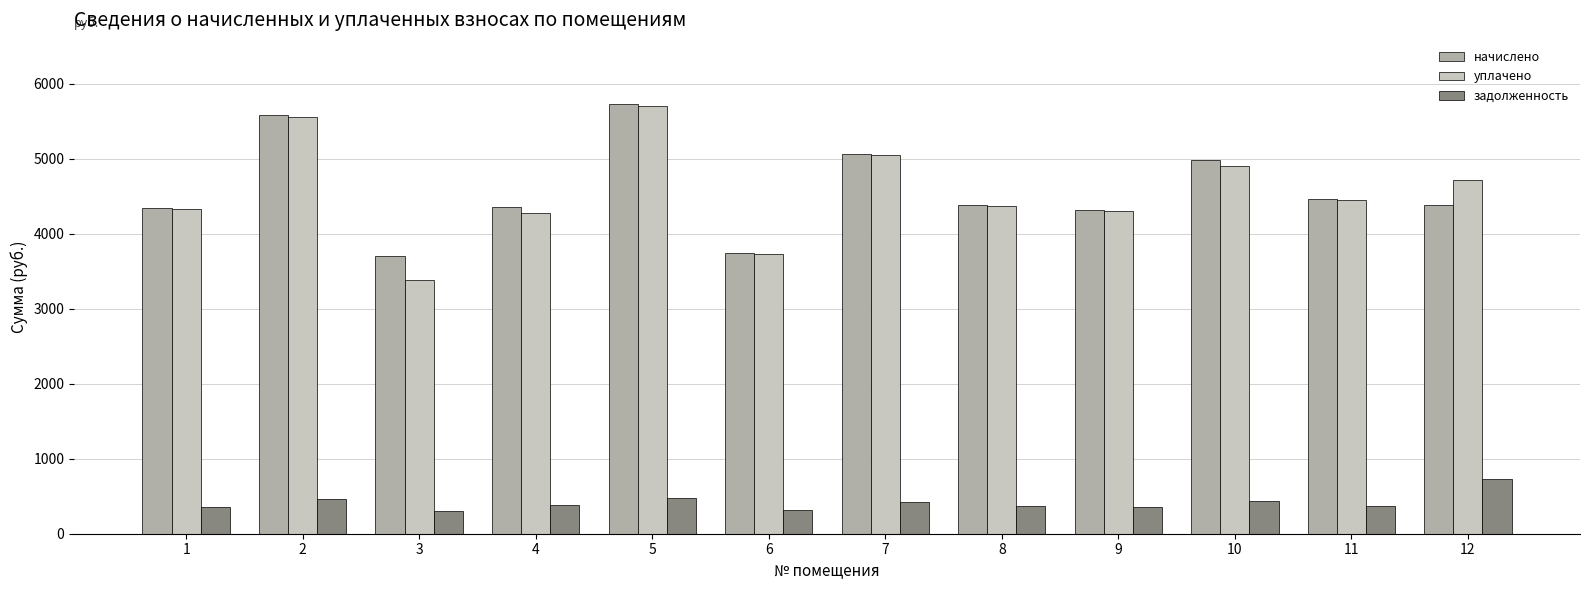

Is it true that уплачено equals 4369.2 at 8?

True